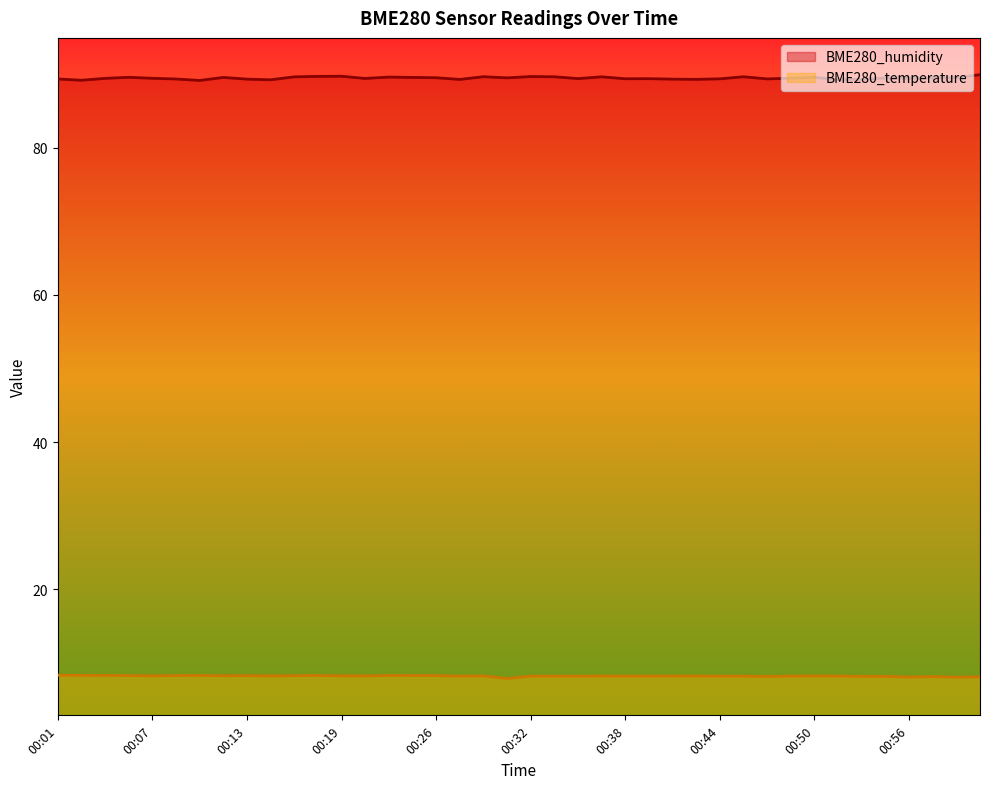

How many BME280_humidity values are between 89 and 90?

40